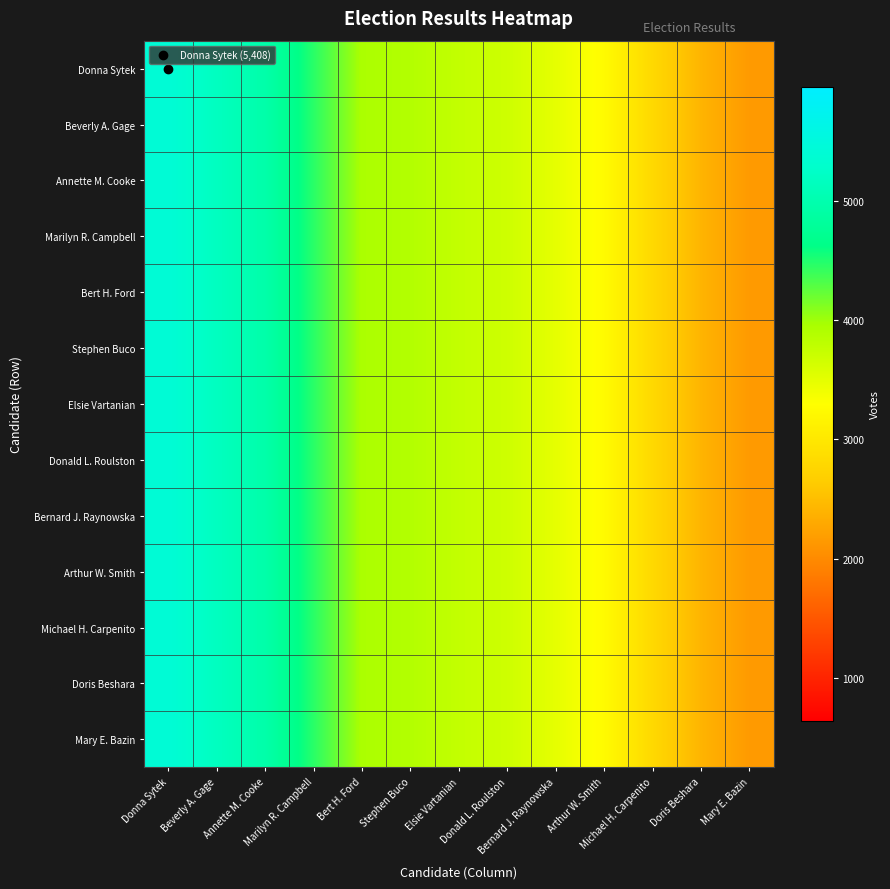

Which category has the lowest value across all series?

Mary E. Bazin